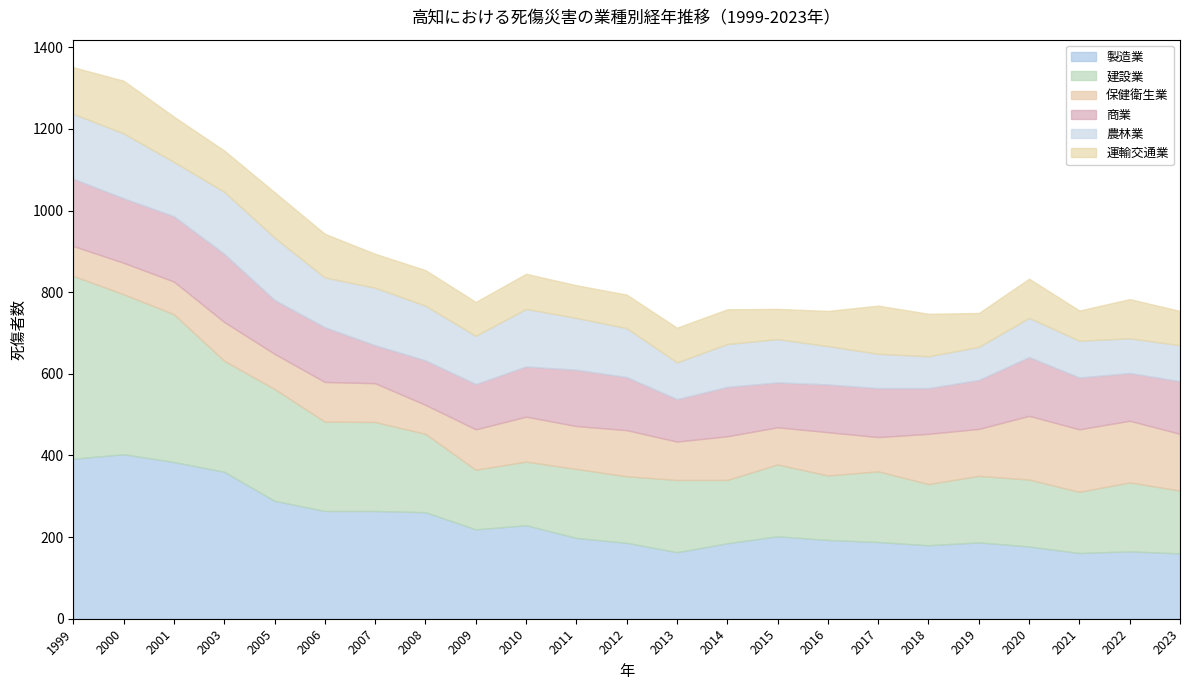

At which label is 運輸交通業 closest to 101?

2003